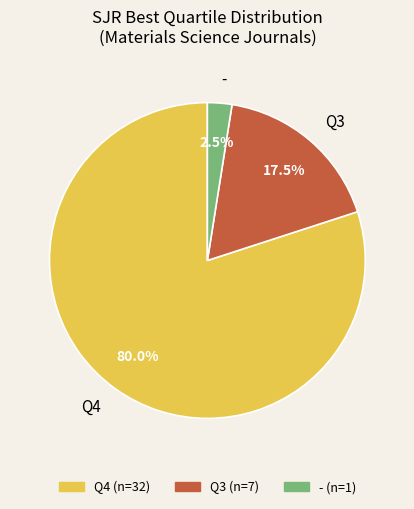

Is there a majority slice in this chart?

Yes